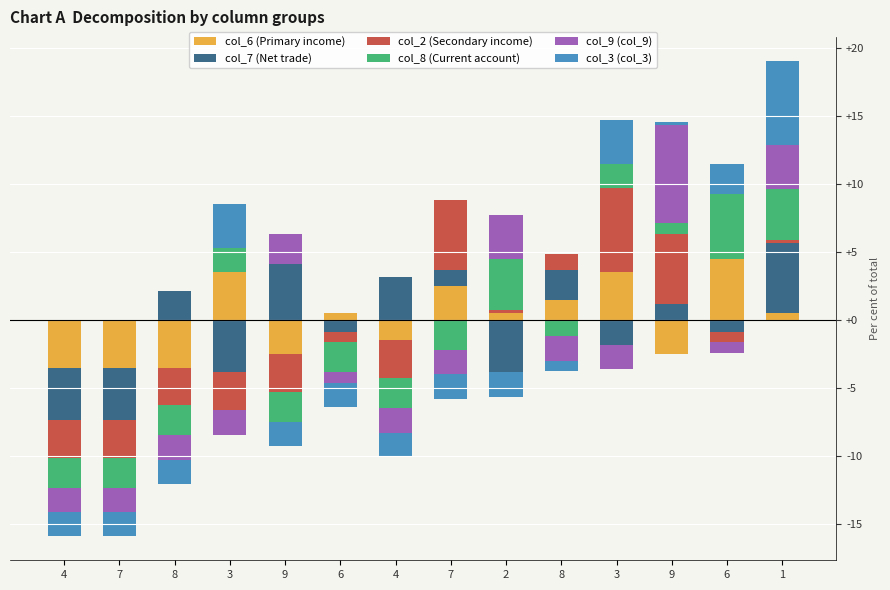

The value of col_6 (Primary income) at 7 is 2.5. True or false?

True